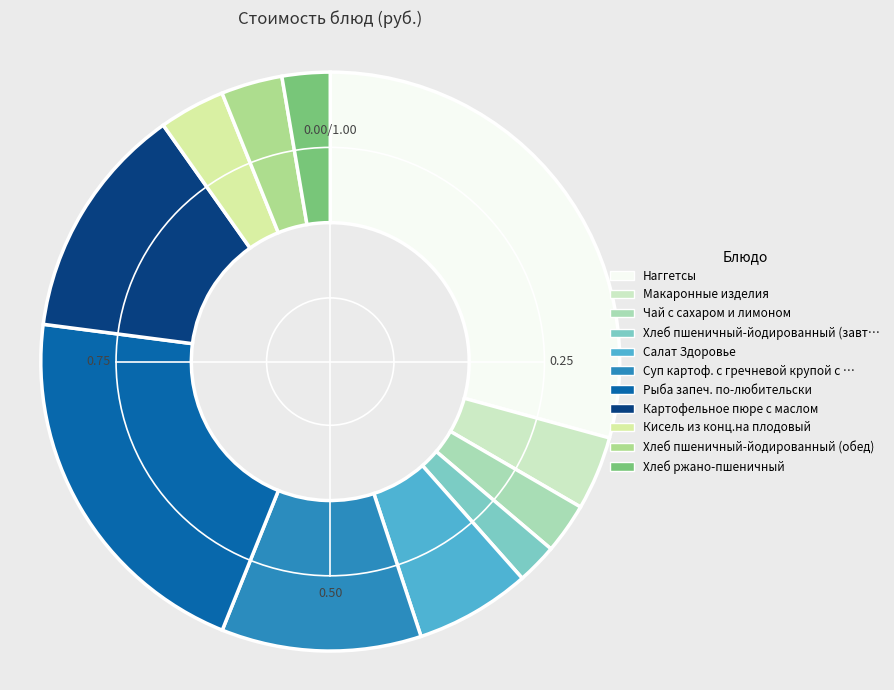

To the nearest percent, what is the average slice percentage?

9%